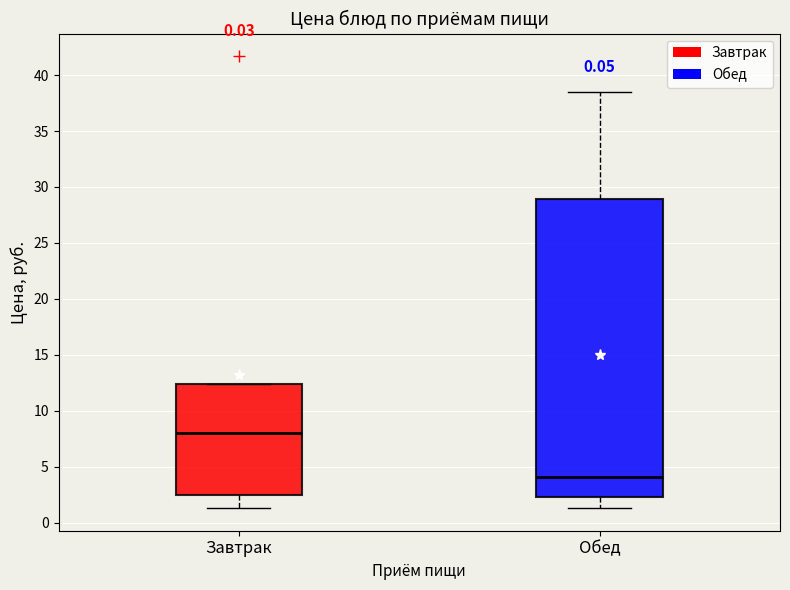

Comparing the boxes themselves (not the whiskers), which one is the tallest?

Обед